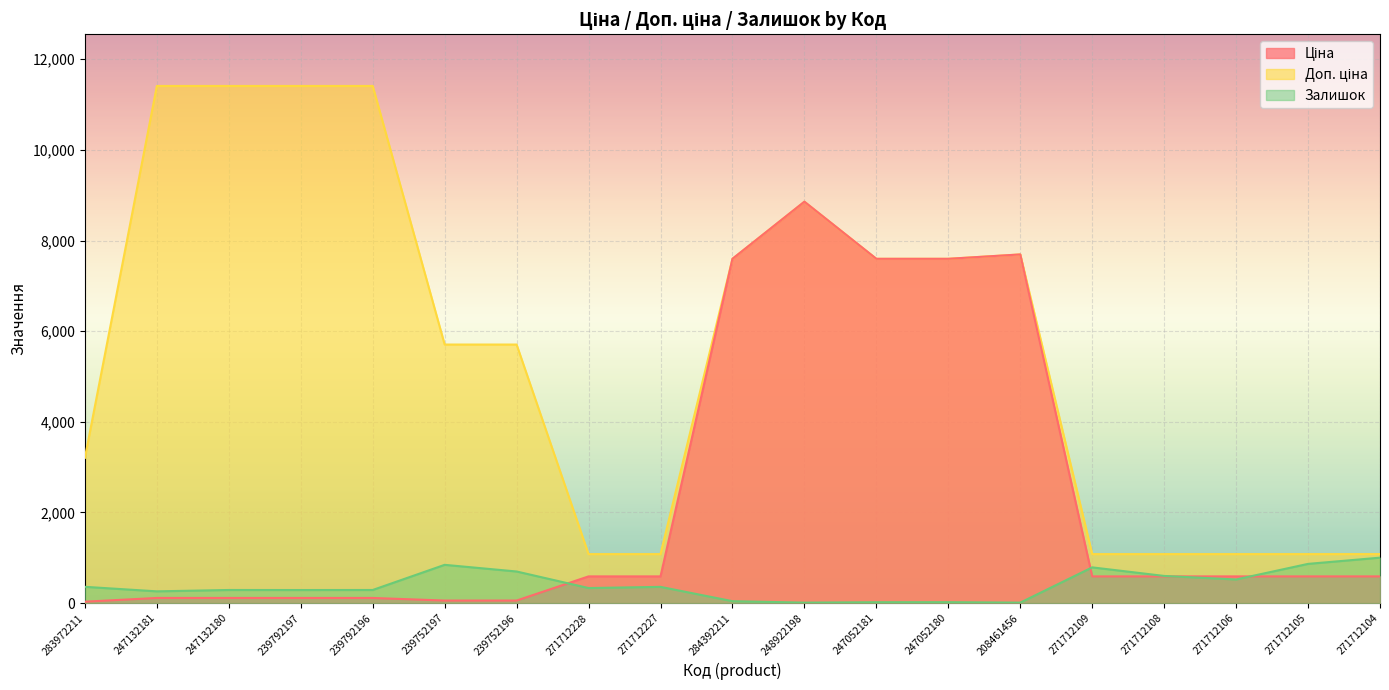

At which label does Ціна reach its peak?

248922198